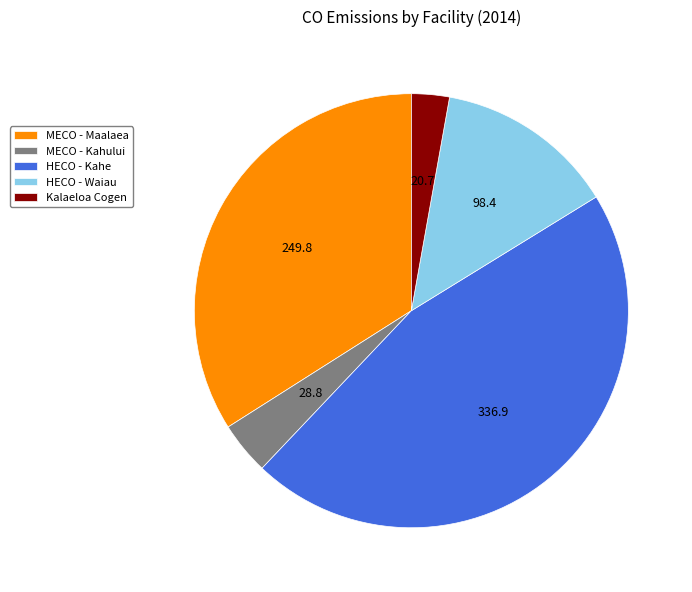

Is there a majority slice in this chart?

No